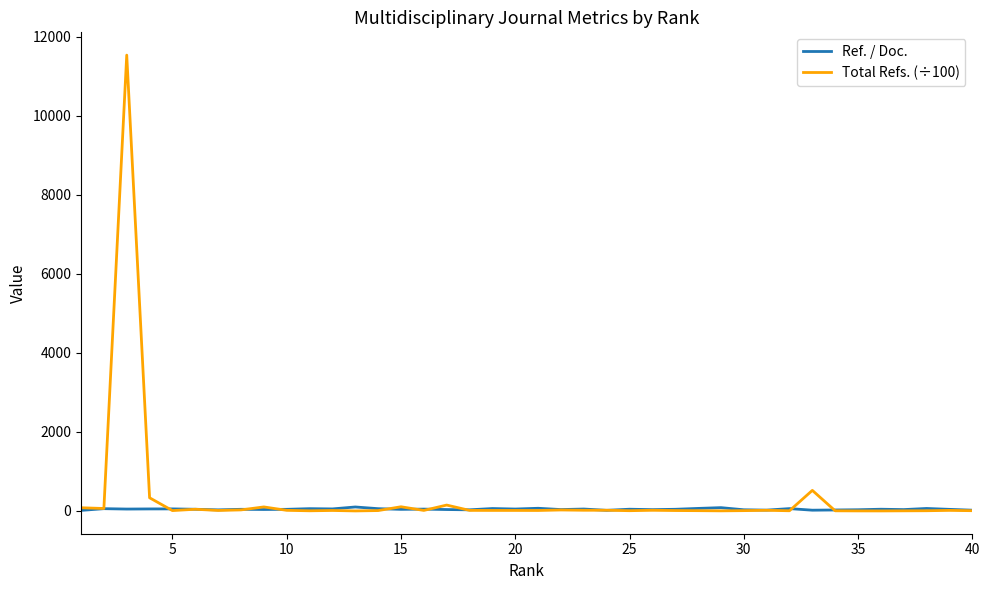

Is this an area chart (filled region under the line)?

No